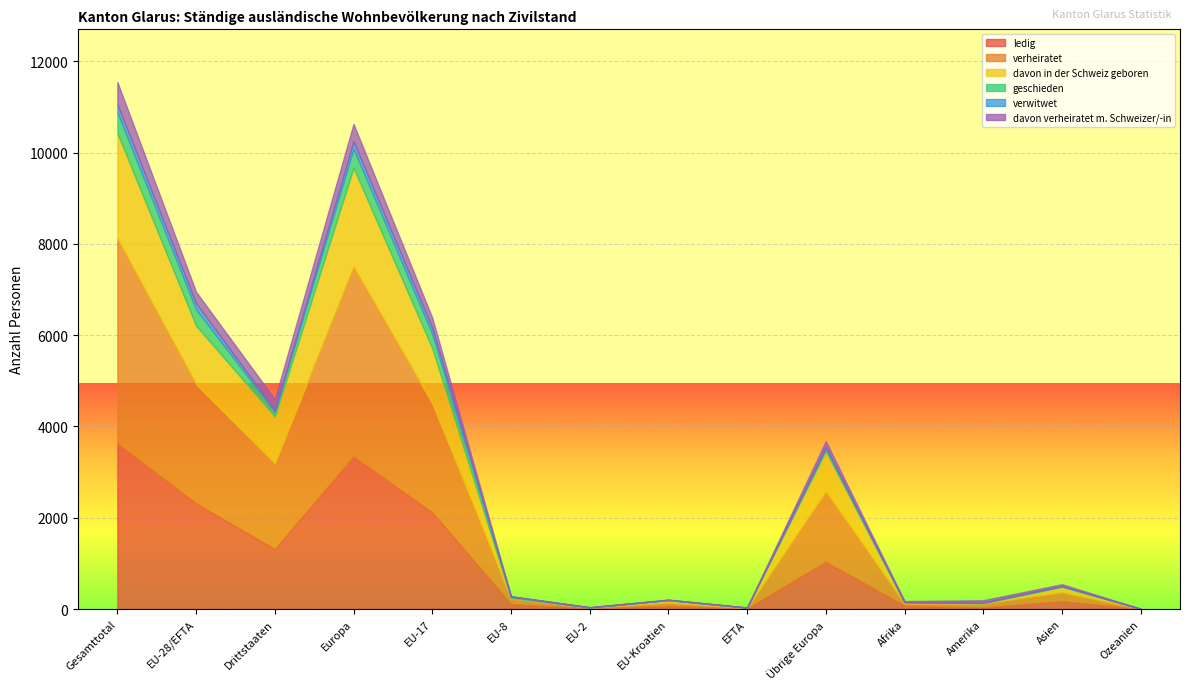

What is the approximate value of verwitwet at EU-17?

131